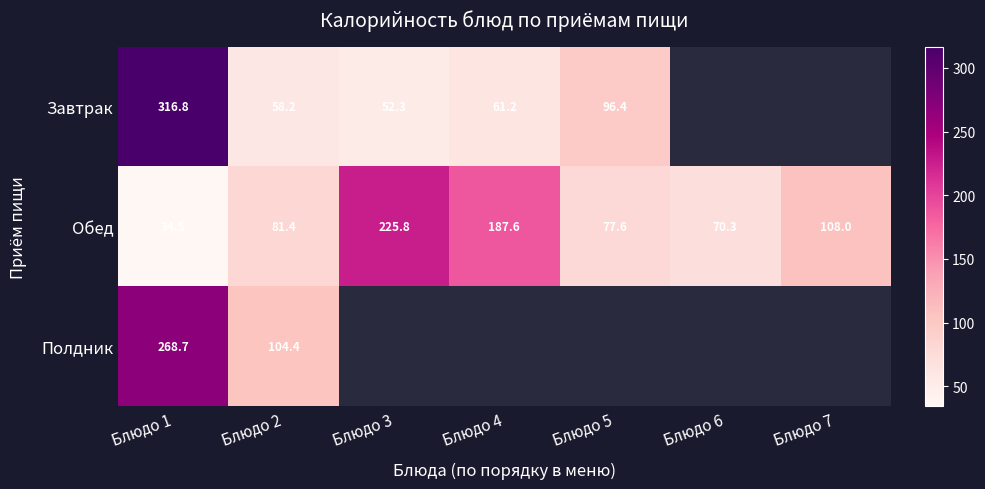

True or false: Обед has a value of 341.7 at Блюдо 3.

False